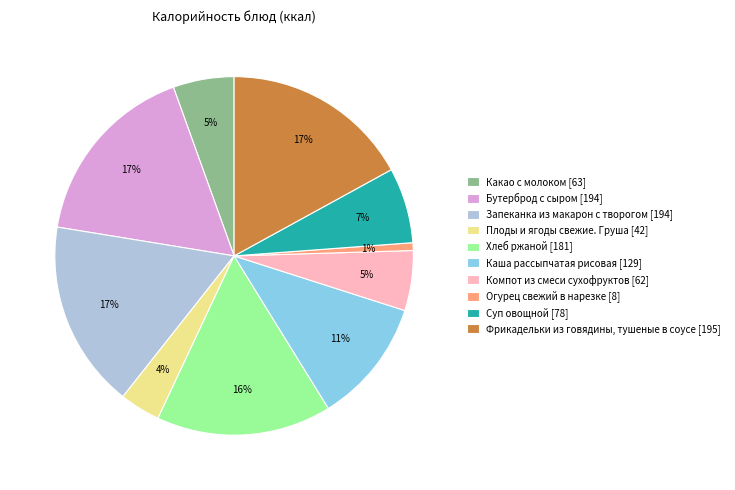

How many slices are in this pie chart?

10